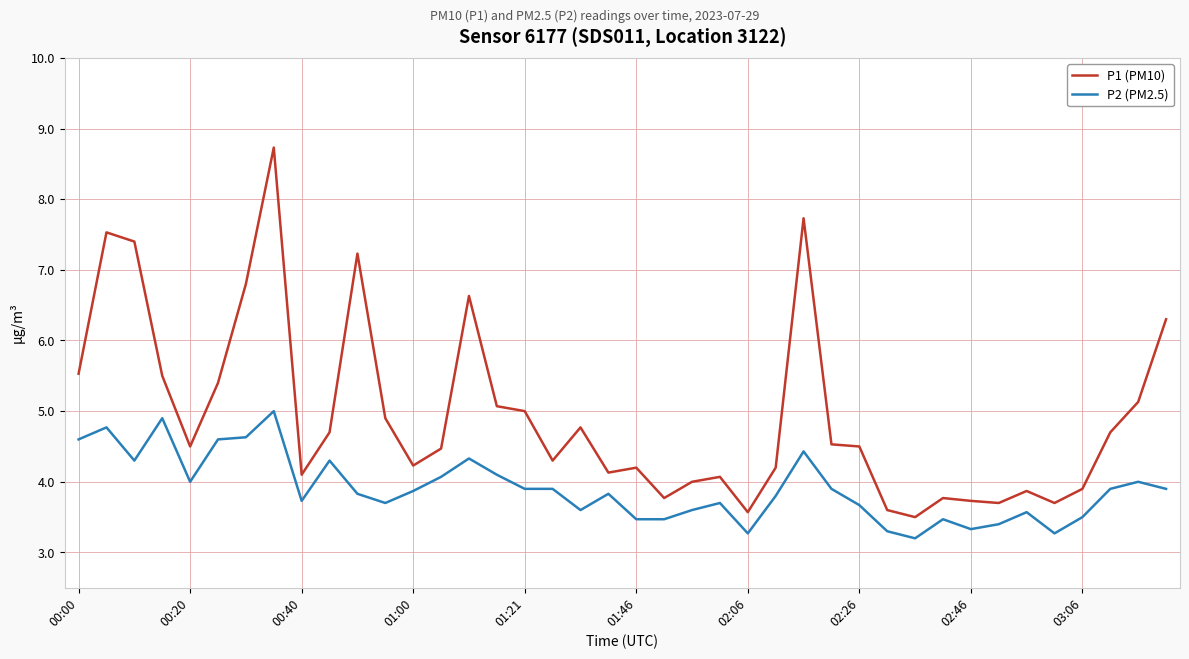

What is the difference between the maximum and minimum values in the P1 (PM10) series?

5.2